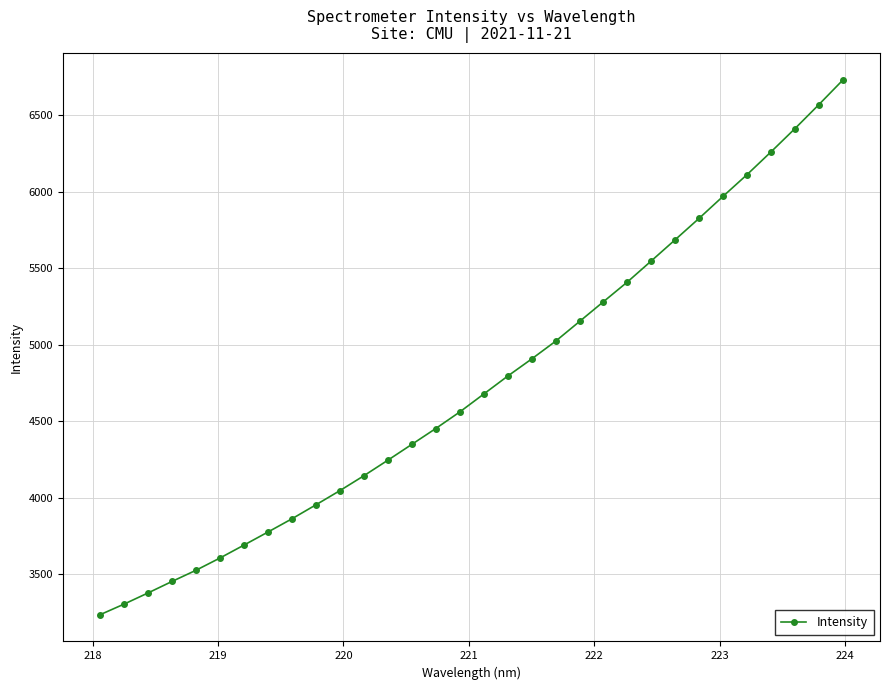

What is the average value?

4747.2